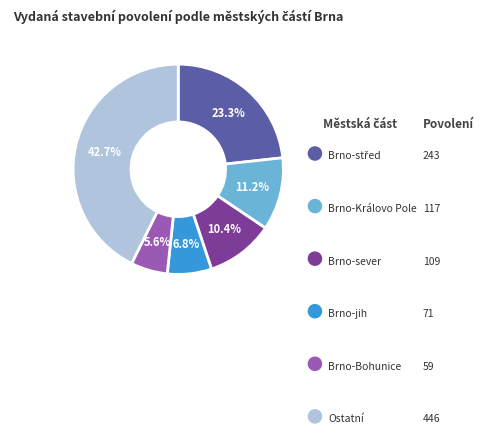

Is there a majority slice in this chart?

No